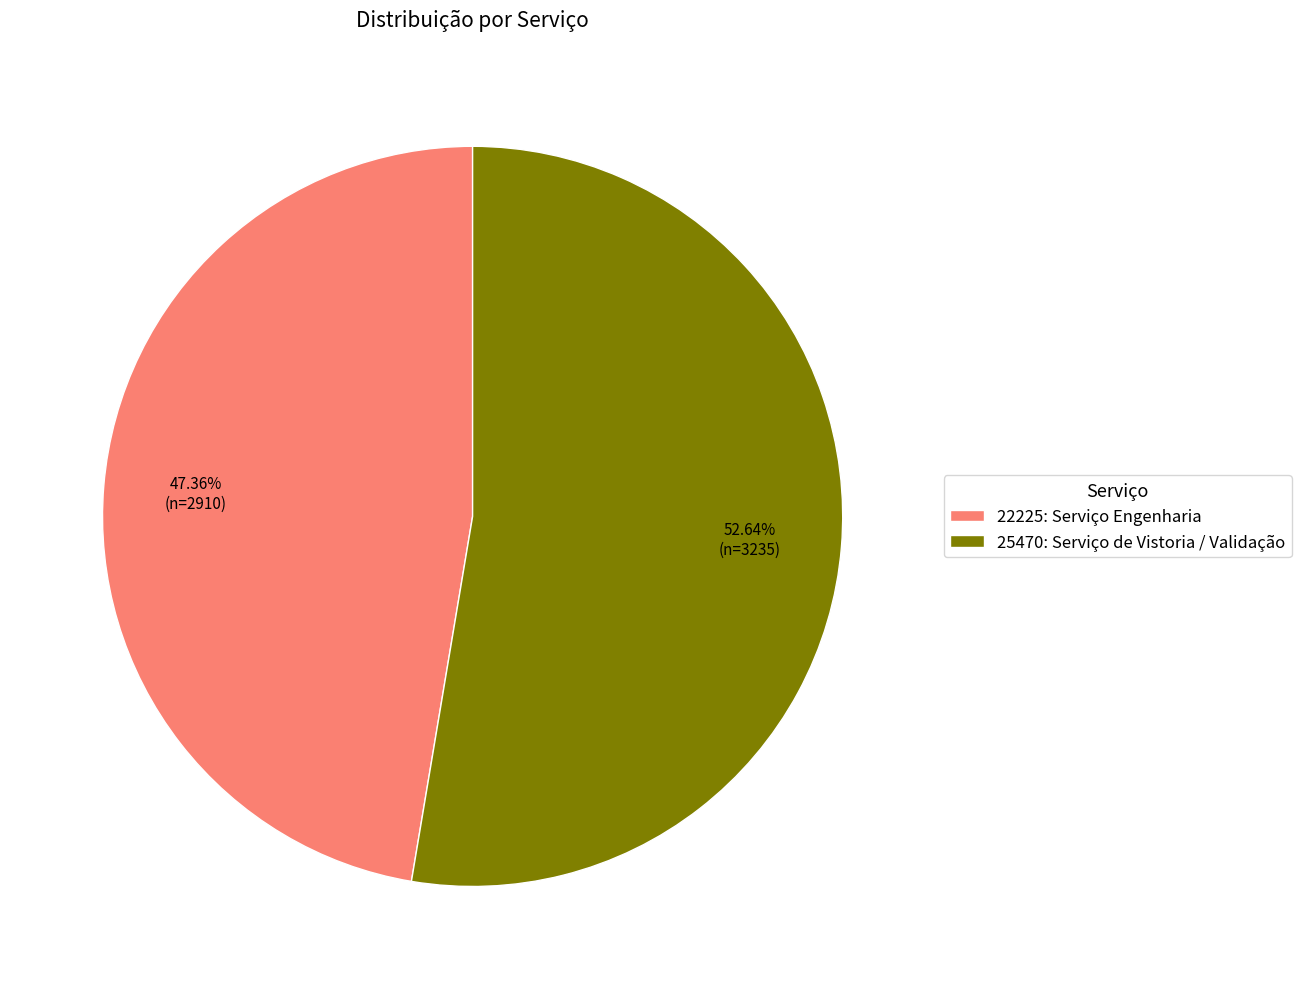

Count the number of slices in the pie.

2